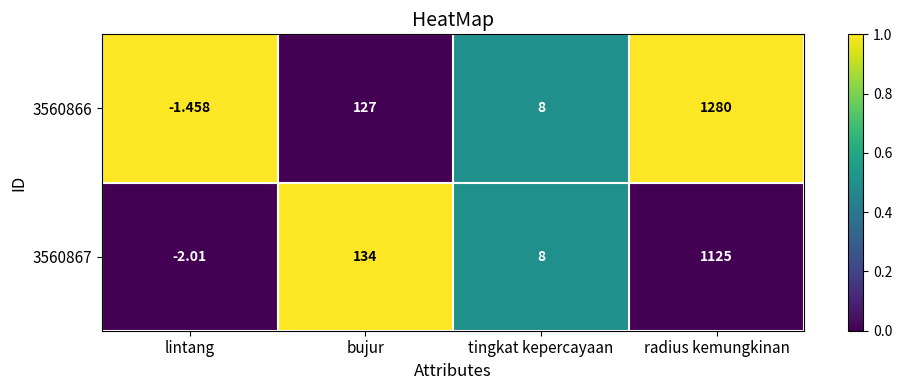

Which category has the highest value in the 3560867 series?

radius kemungkinan